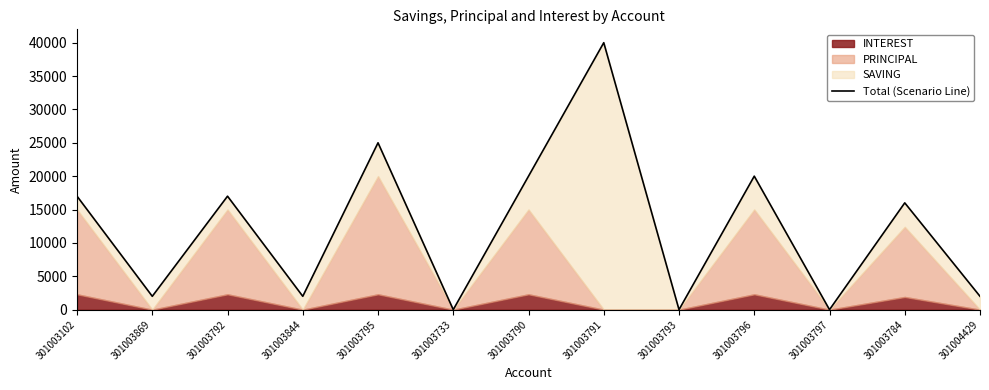

What is the label of the 4th point from the right?

301003796